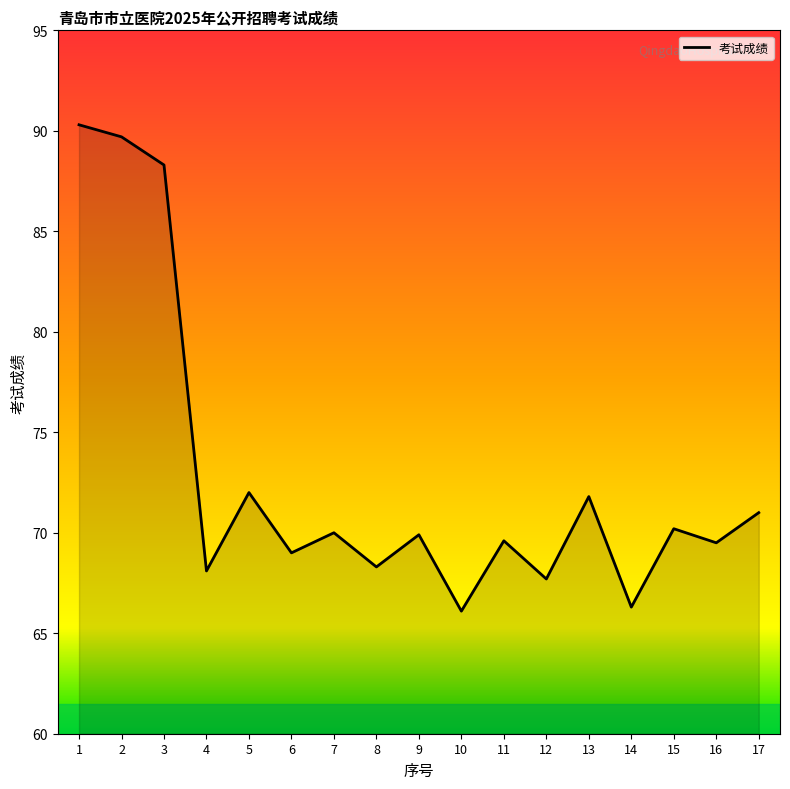

The value at 12 is 67.7. True or false?

True